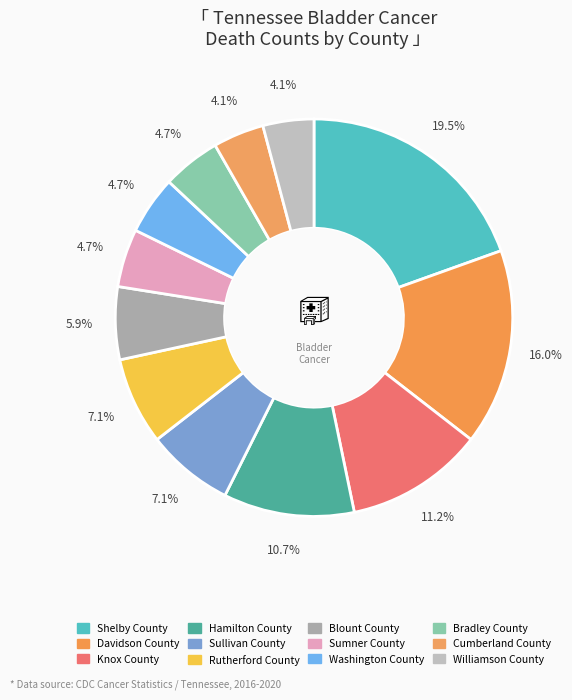

True or false: Davidson County accounts for 10% of the total.

False